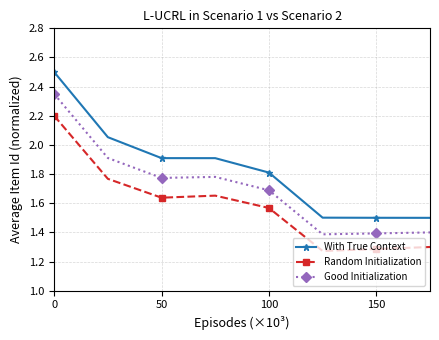

Count the Random Initialization values in the range 1 to 2.

7